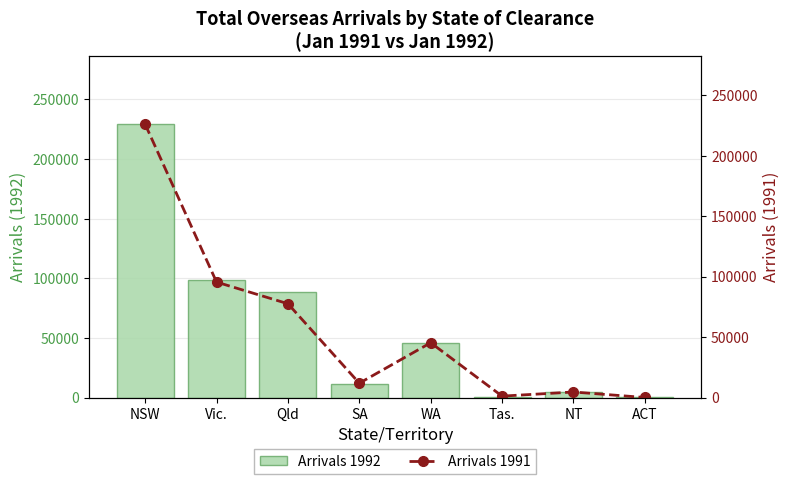

How many categories are shown in the chart?

8